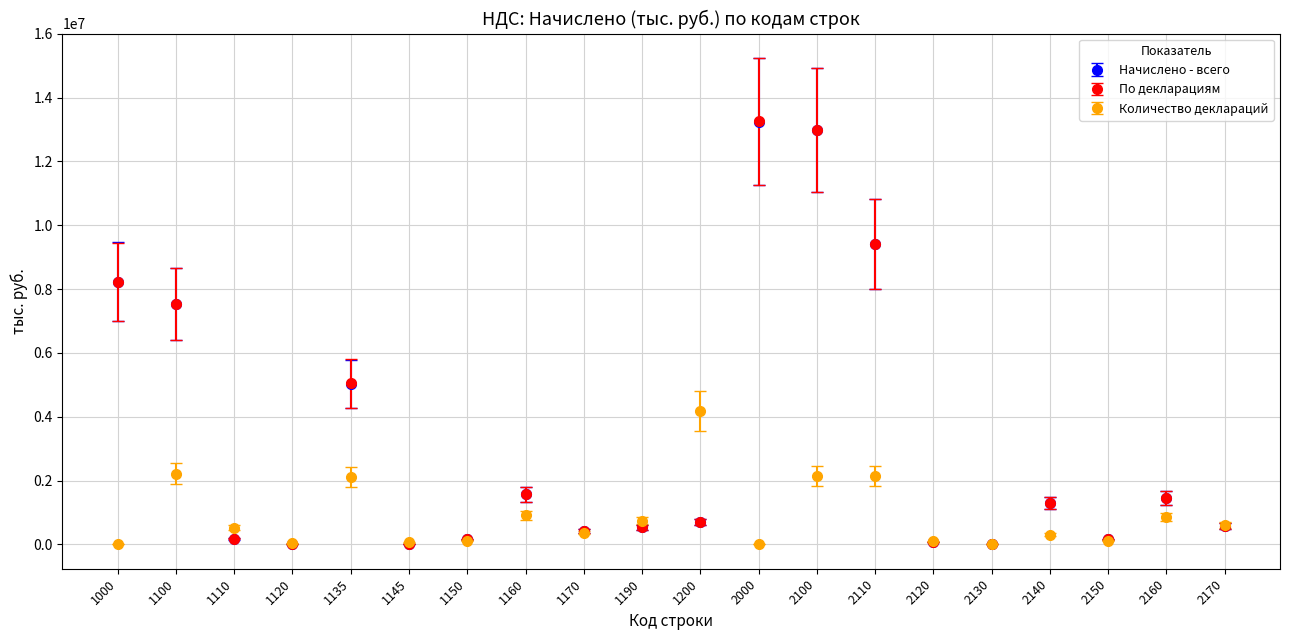

Which series changed the most between 1190 and 2110?

По декларациям